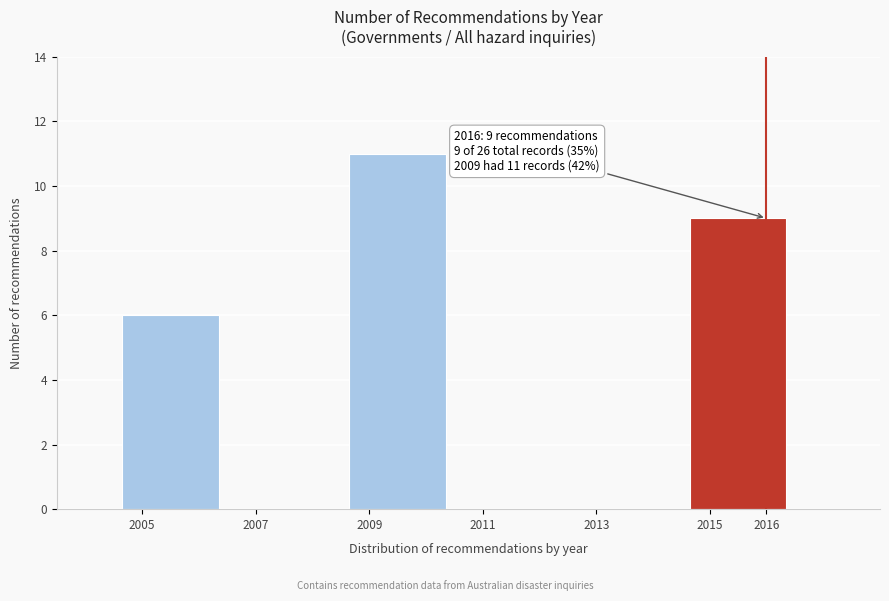

Over which range of the x-axis is the bar tallest?

2008.5 to 2010.5